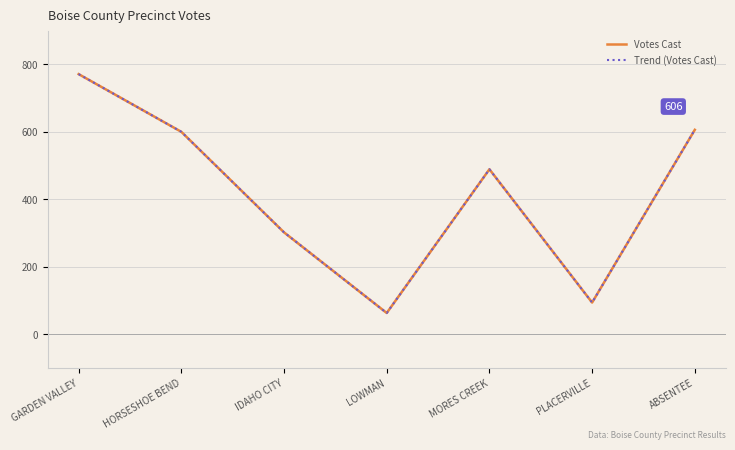

Where does the Trend (Votes Cast) series first go above 489?

GARDEN VALLEY